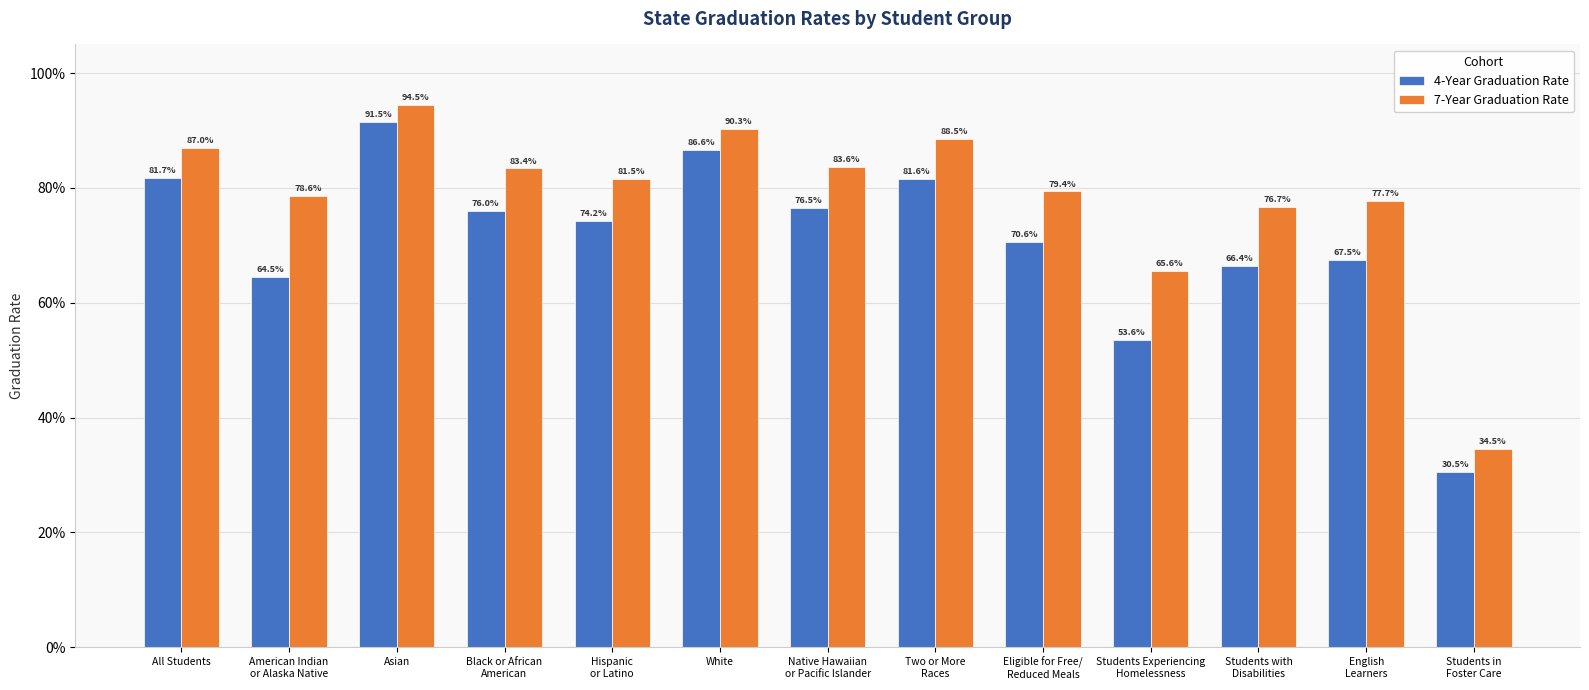

List the series in order of their peak value, lowest first.

4-Year Graduation Rate, 7-Year Graduation Rate